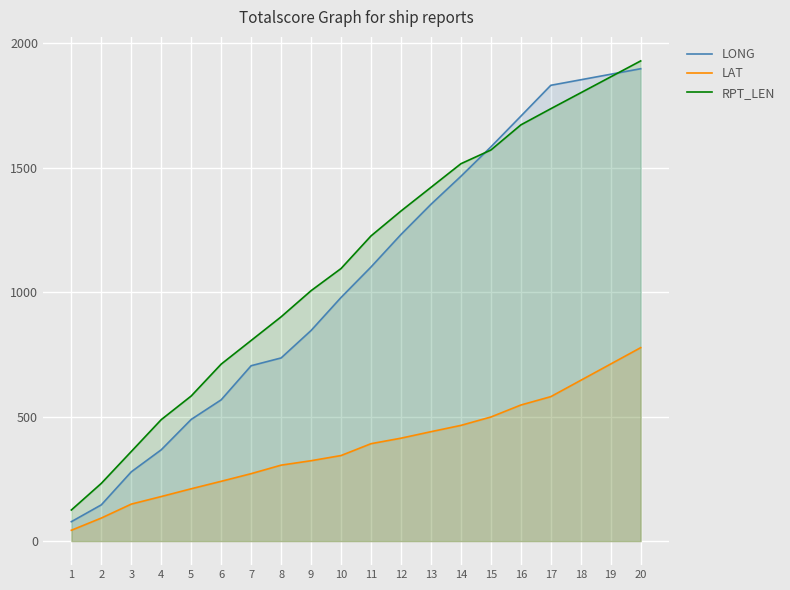

True or false: RPT_LEN and LAT intersect in this chart.

False